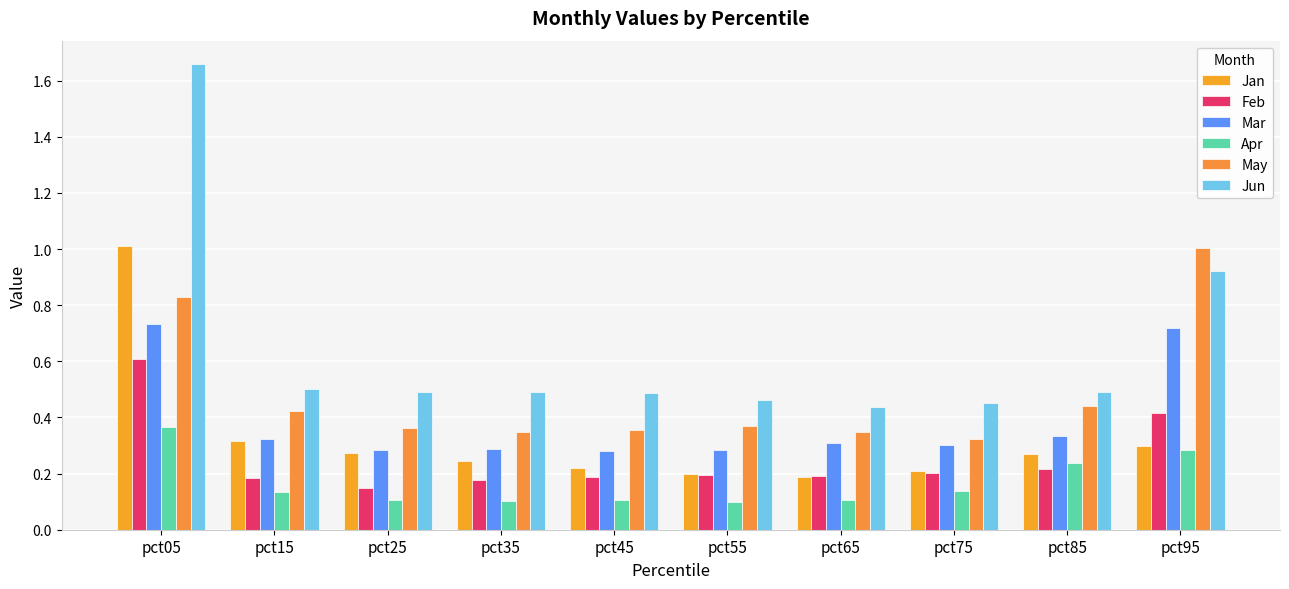

Does the chart contain stacked bars?

No